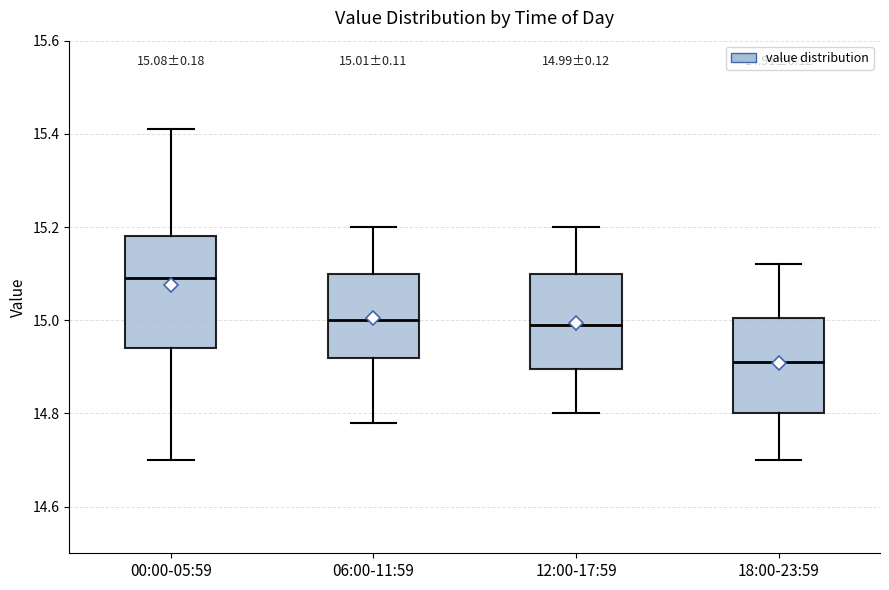

Which box has the highest median line?

00:00-05:59